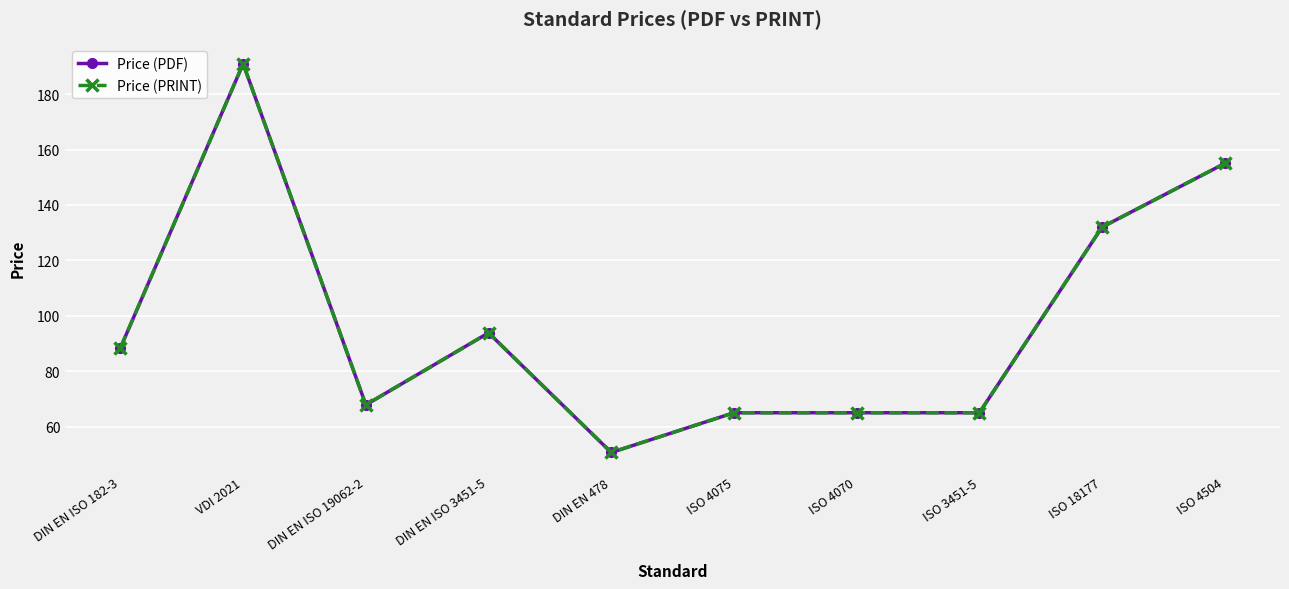

Is this an area chart (filled region under the line)?

No